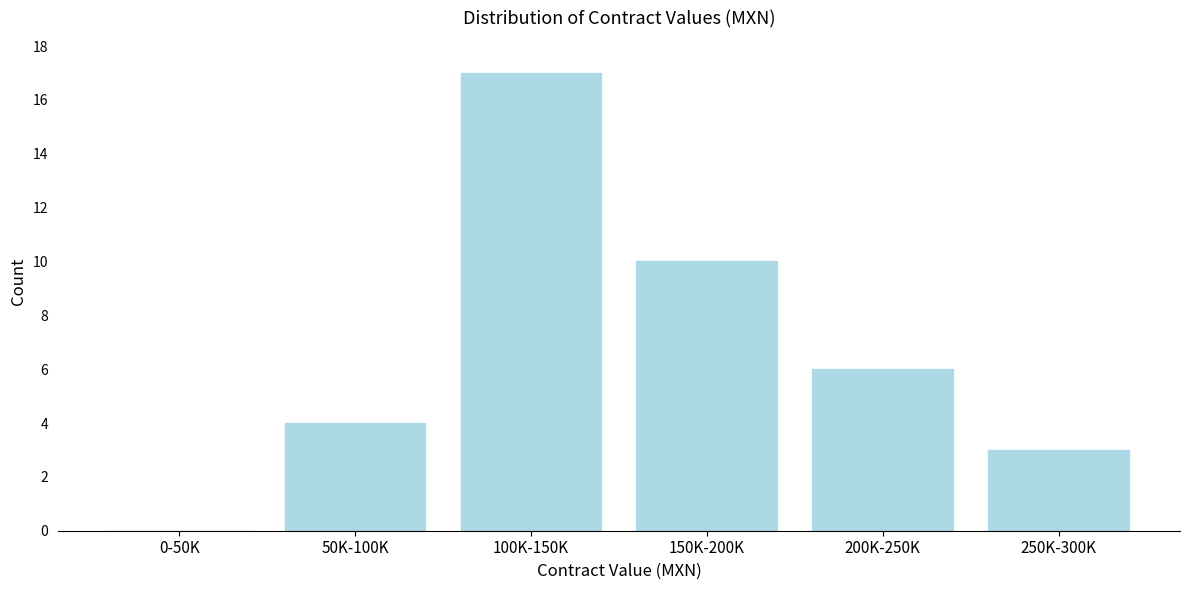

Reading left to right, list all the values displayed in this chart.

0-50K=0	50K-100K=4	100K-150K=17	150K-200K=10	200K-250K=6	250K-300K=3